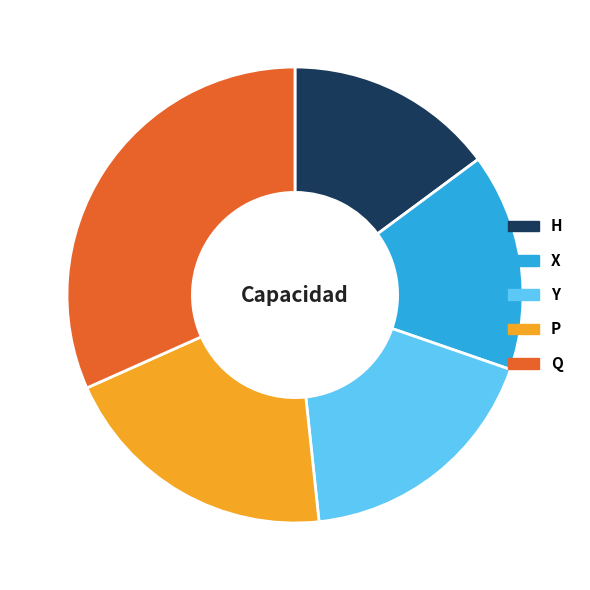

Approximately how many times larger is the value at Q compared to Y?

1.8